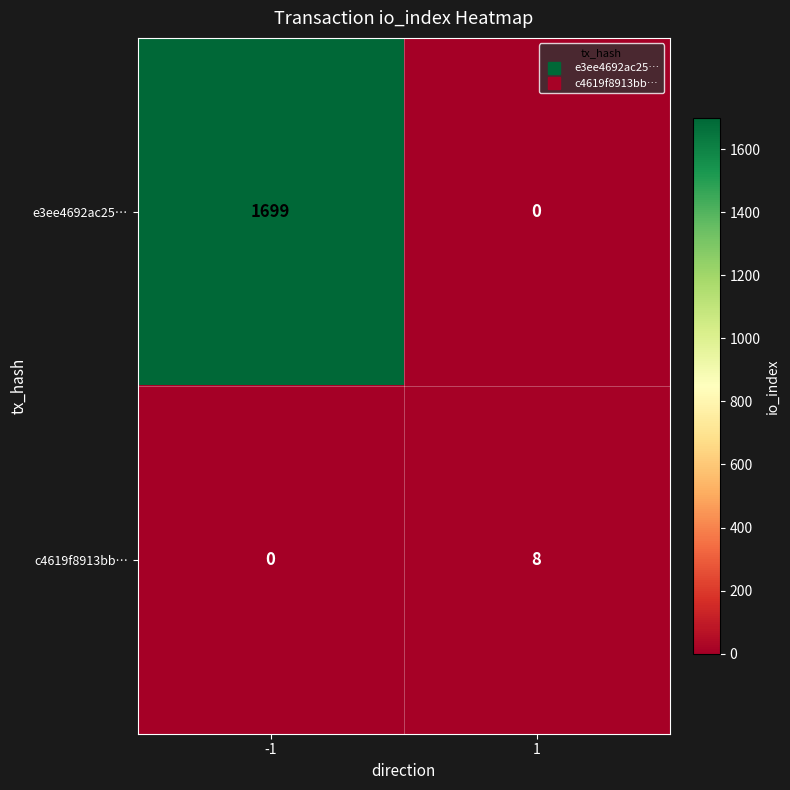

At -1, list the series in order from largest to smallest.

e3ee4692ac25…, c4619f8913bb…